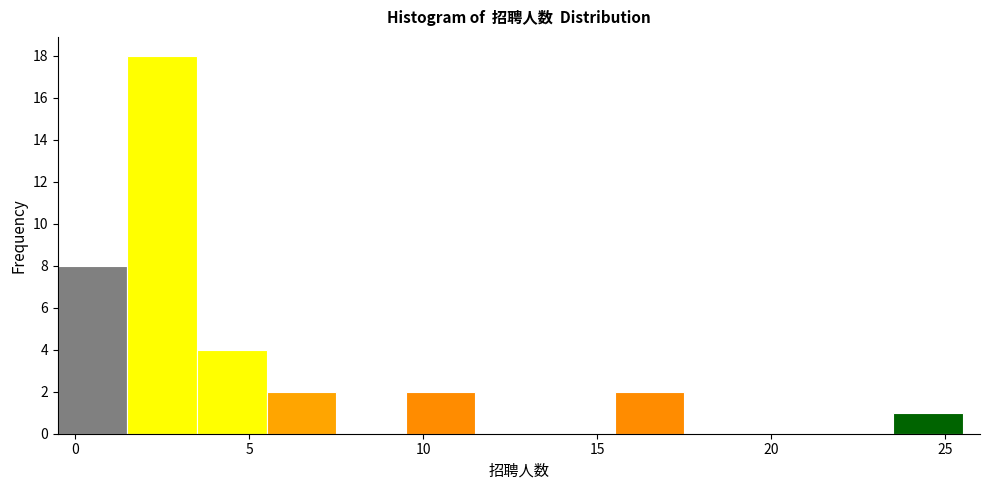

Reading left to right, transcribe this chart: for each bar, give the range it covers on the x-axis and its height. The values are not printed on the chart, so give them approximately, as read against the axis.

-0.5 to 1.5: 8
1.5 to 3.5: 18
3.5 to 5.5: 4
5.5 to 7.5: 2
7.5 to 9.5: 0
9.5 to 11.5: 2
11.5 to 13.5: 0
13.5 to 15.5: 0
15.5 to 17.5: 2
17.5 to 19.5: 0
19.5 to 21.5: 0
21.5 to 23.5: 0
23.5 to 25.5: 1